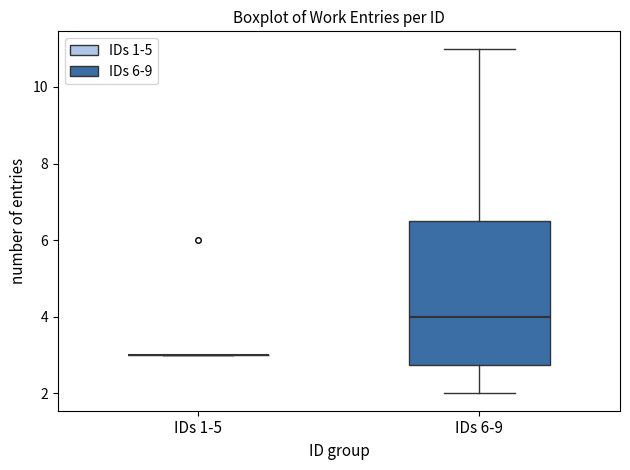

Reading left to right, read every box against the y-axis: the position of its median line, the range the box covers, and the ends of its whiskers. The values are not printed on the chart, so give them approximately, as read against the axis.

IDs 1-5: box collapsed to a line at 3.0, whiskers 3.0 to 3.0
IDs 6-9: median 4.0, box 2.8 to 6.6, whiskers 2.0 to 11.0